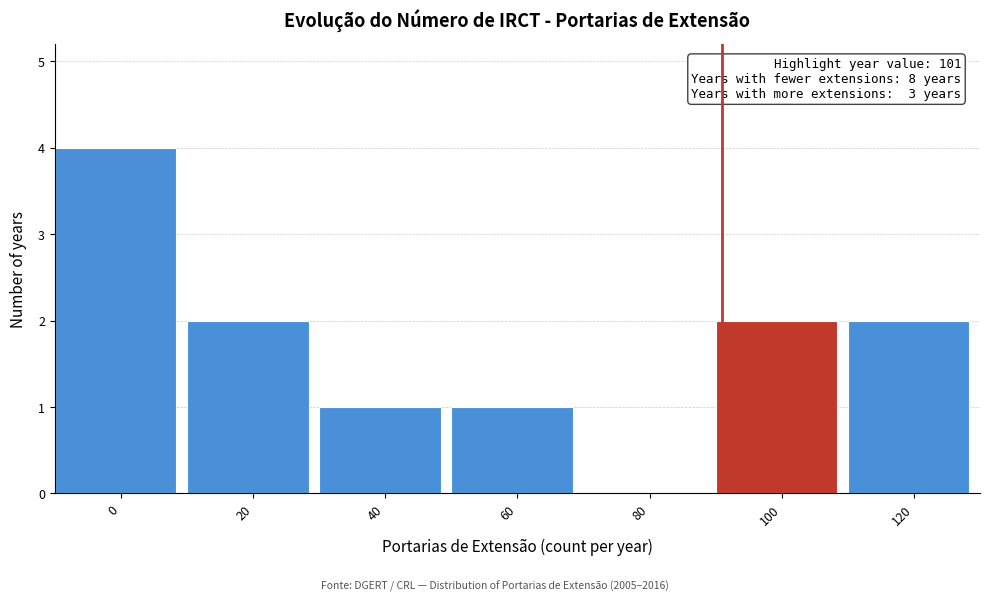

Reading left to right, list all the values displayed in this chart.

0=4	20=2	40=1	60=1	80=0	100=2	120=2